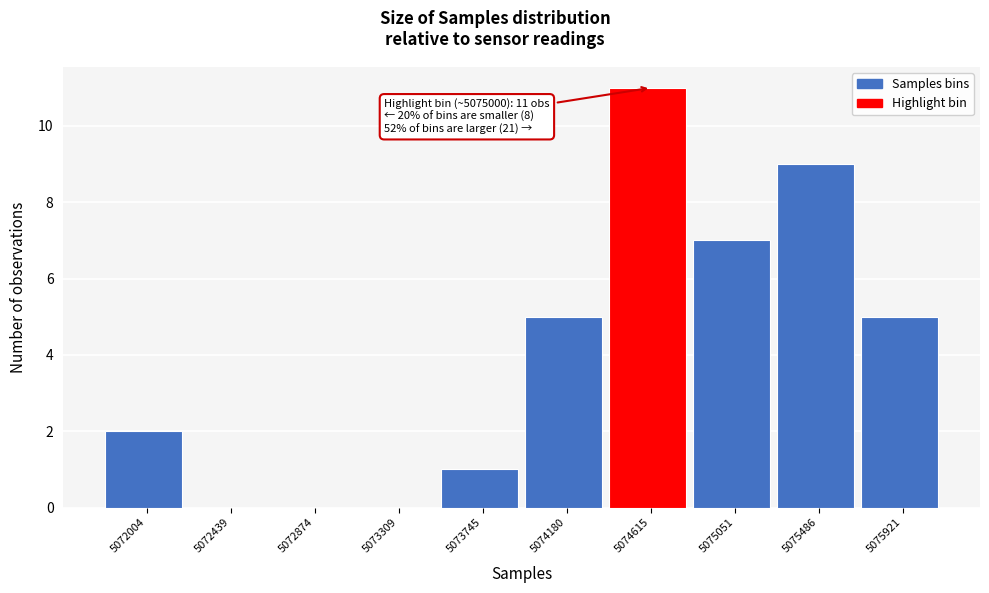

Reading left to right, transcribe all the data shown in this chart.

5072004=2	5072439=0	5072874=0	5073309=0	5073745=1	5074180=5	5074615=11	5075051=7	5075486=9	5075921=5